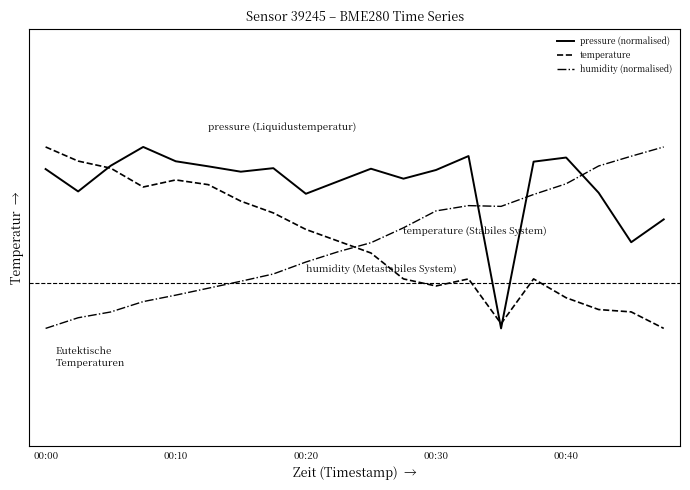

Which series has the largest range (max minus min)?

pressure (normalised)